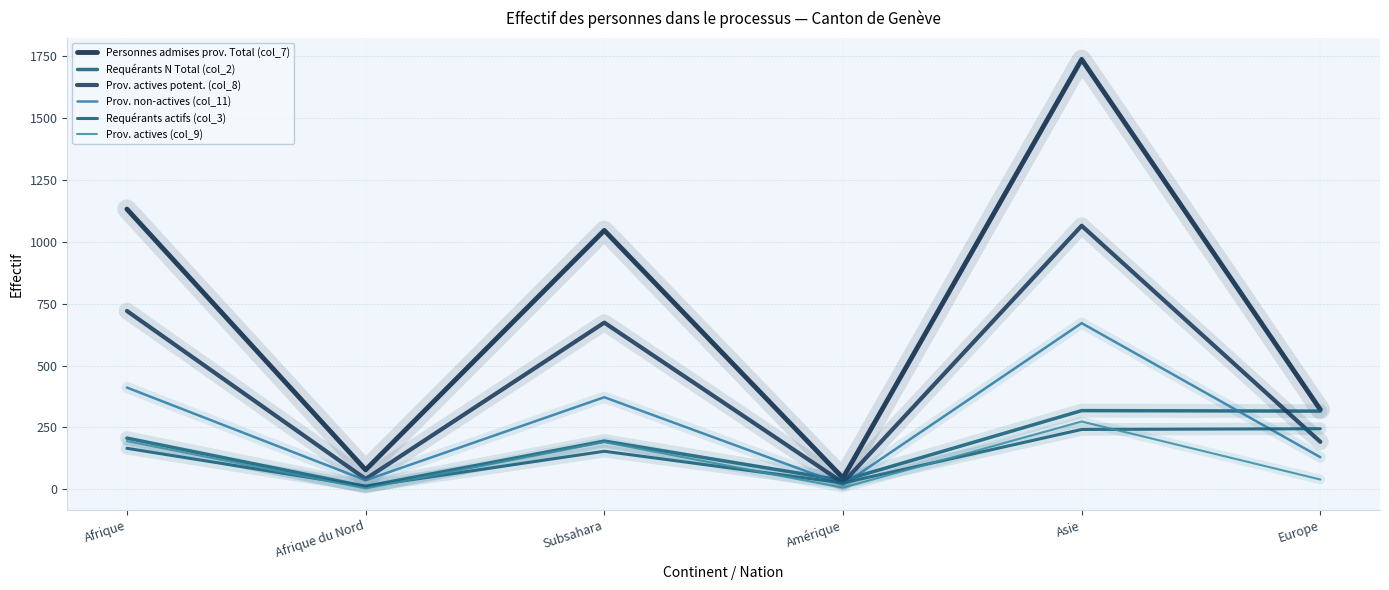

Where is Prov. actives potent. (col_8) nearest to the value 545?

Subsahara